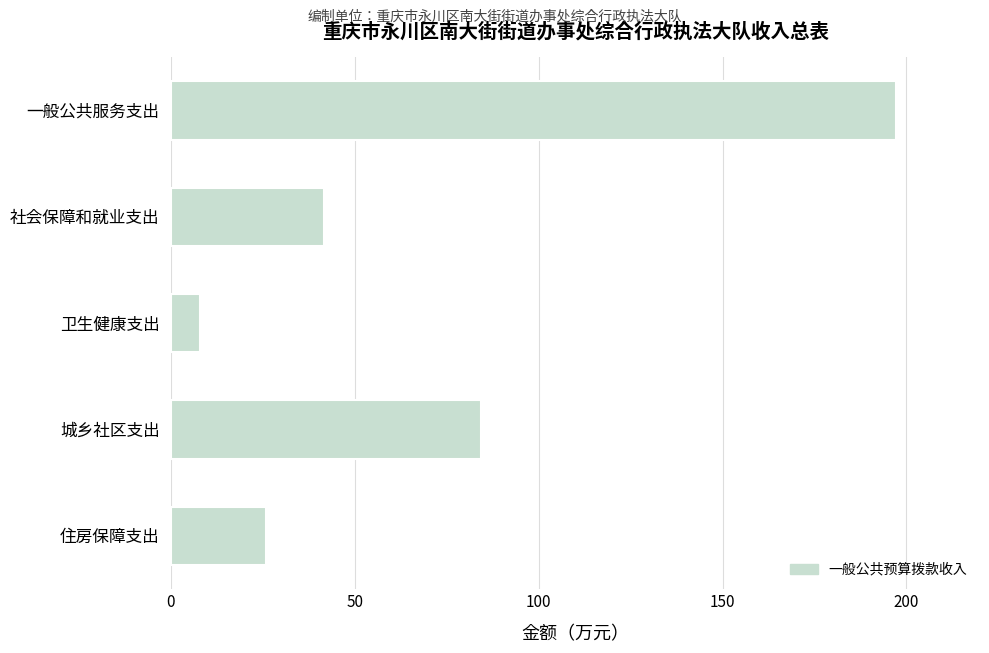

What is the average value?

71.4